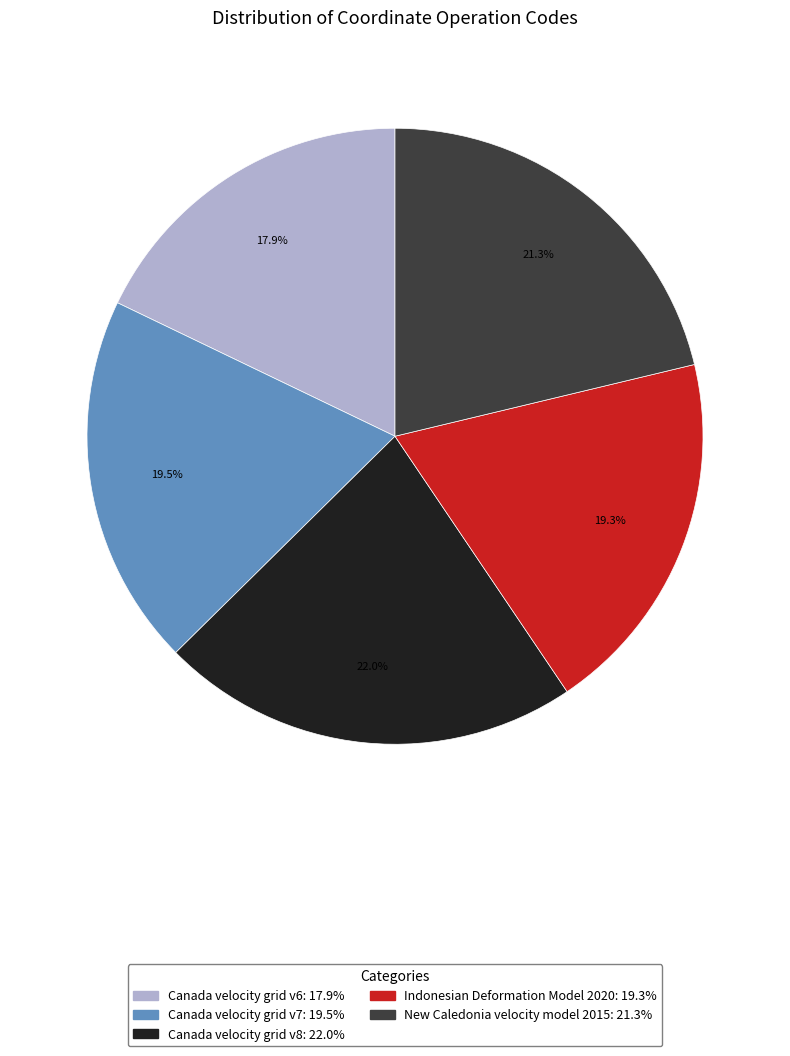

How many segments does this pie chart have?

5